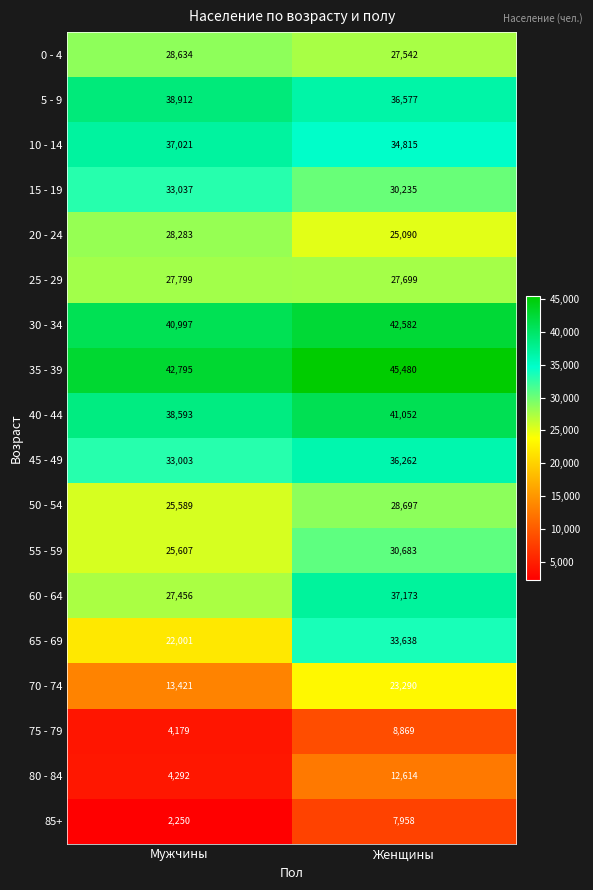

The 65 - 69 series shows 10322 at Женщины. True or false?

False